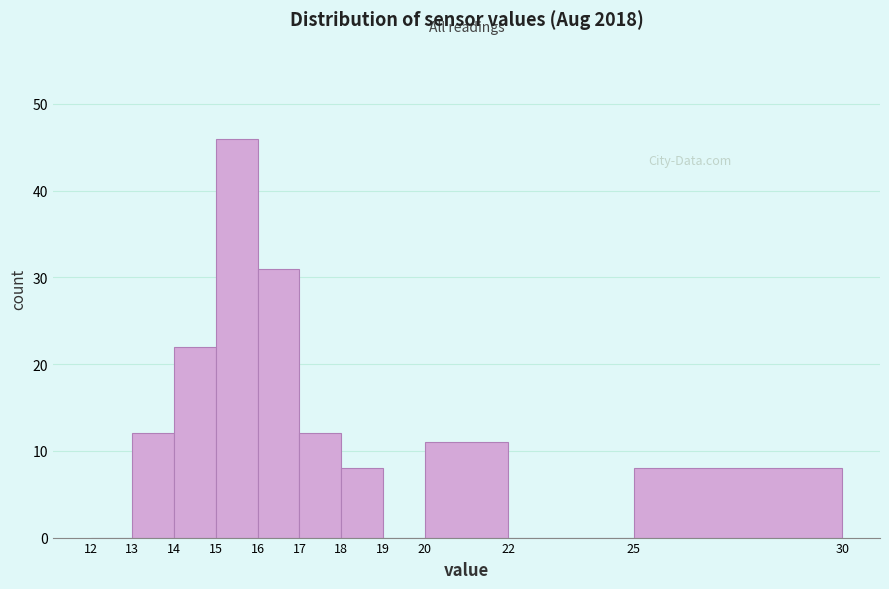

Which range on the x-axis has the tallest bar?

15 to 16